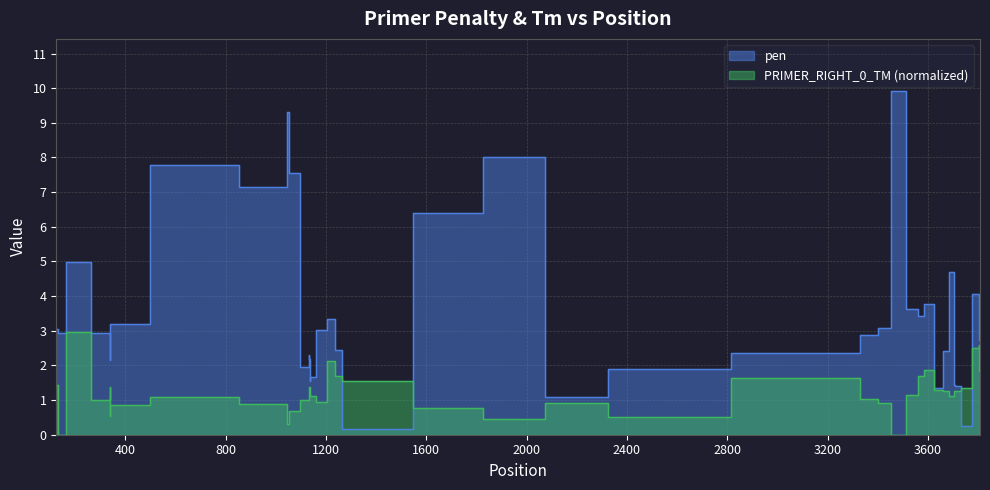

Rank the series by their maximum value, from lowest to highest.

PRIMER_RIGHT_0_TM, pen